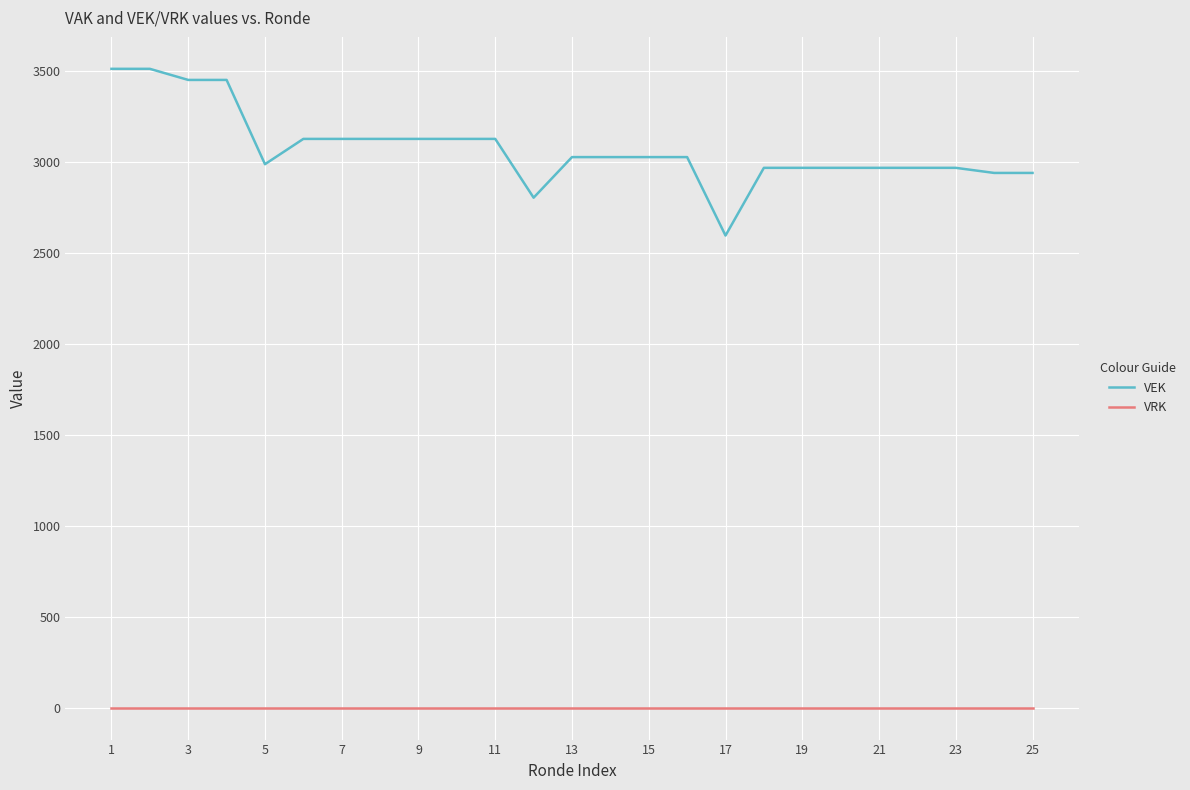

Which series has the widest spread of values?

VEK